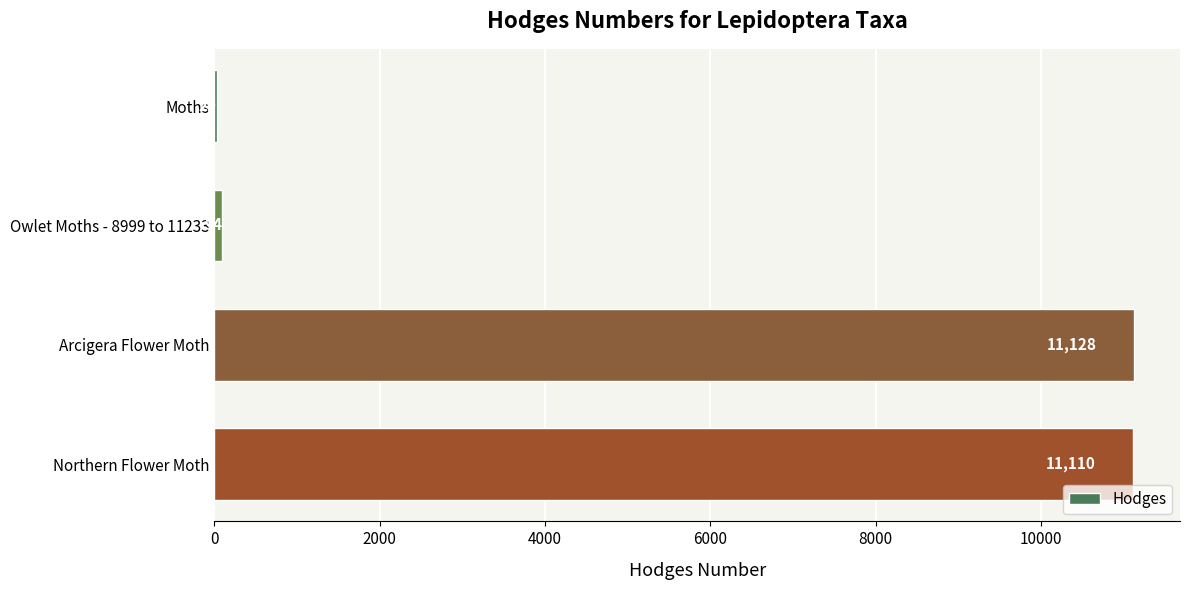

At which category does the chart reach its peak across all series?

Arcigera Flower Moth